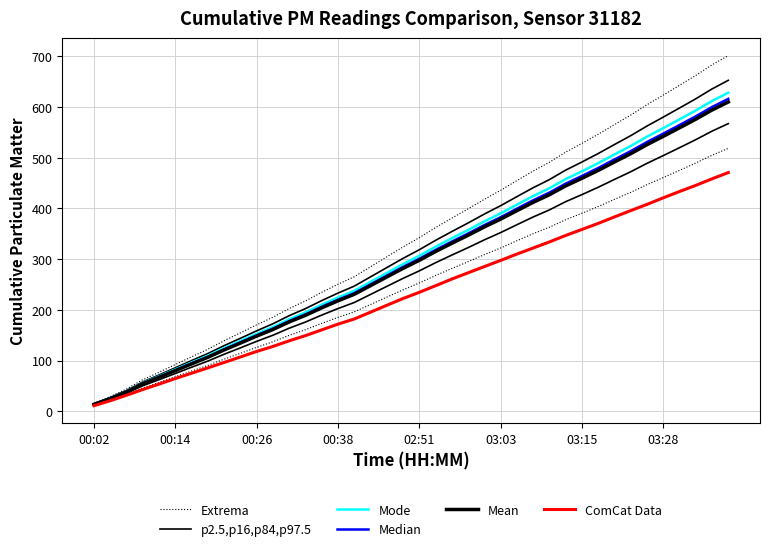

What is the difference between the maximum and second lowest values in the Mode series?

602.5